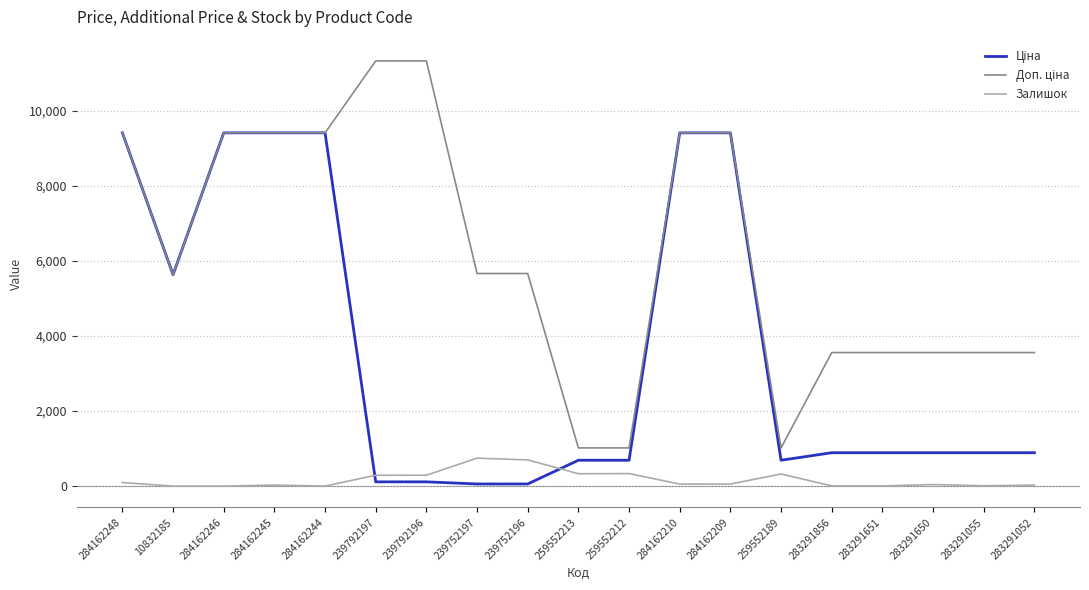

True or false: Залишок has a value of 0.0 at 284162246.

True